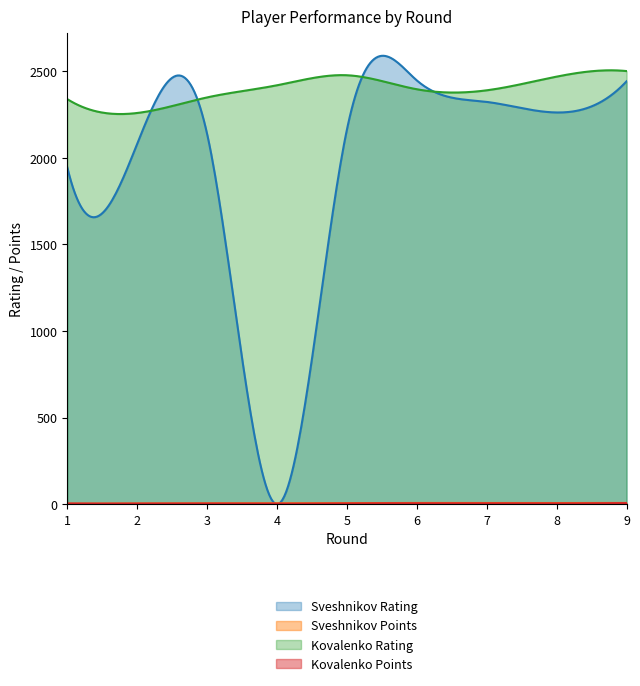

Reading left to right, what are all the values shown in this chart?

Sveshnikov Rating: 1=1945.0	2=2081.0	3=2138.0	4=0.0	5=2163.0	6=2447.0	7=2323.0	8=2262.0	9=2442.0
Sveshnikov Points: 1=3.0	2=4.0	3=5.0	4=5.0	5=6.5	6=7.5	7=6.5	8=7.0	9=7.5
Kovalenko Rating: 1=2339.0	2=2259.0	3=2349.0	4=2419.0	5=2477.0	6=2396.0	7=2390.0	8=2469.0	9=2501.0
Kovalenko Points: 1=4.5	2=4.0	3=4.5	4=3.5	5=5.5	6=5.5	7=5.0	8=5.0	9=6.5